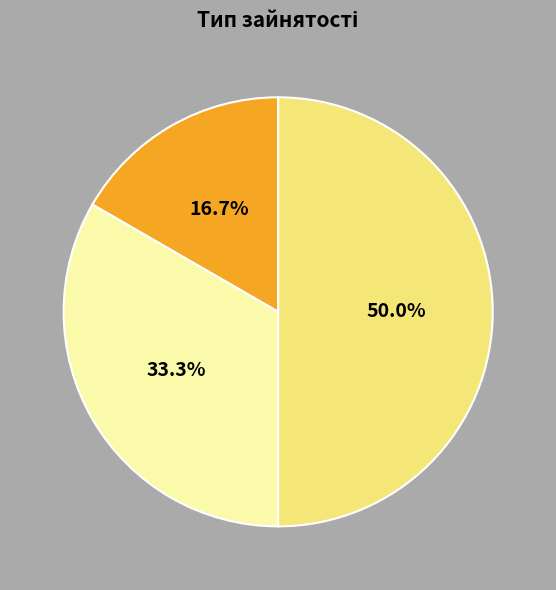

How many slices are in this pie chart?

3